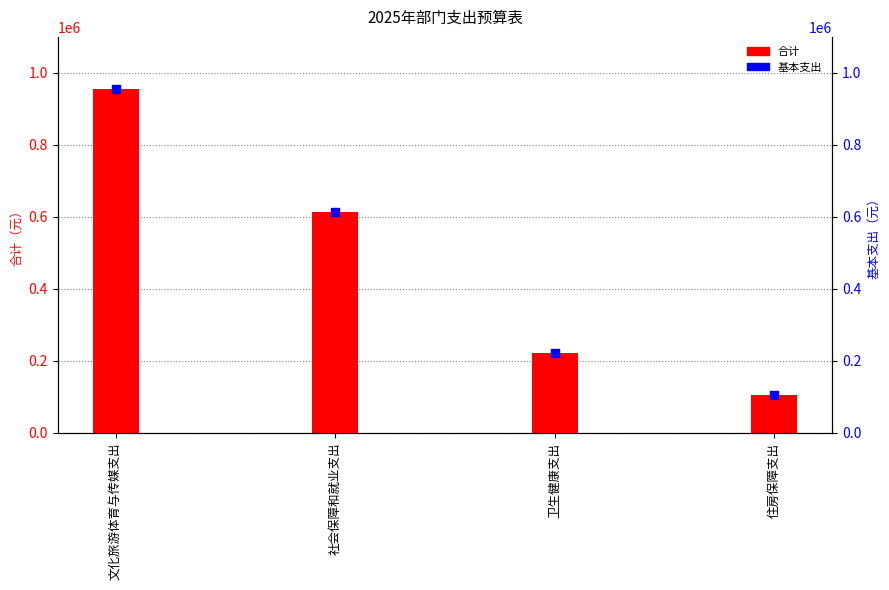

Which series has the largest total across all categories?

合计